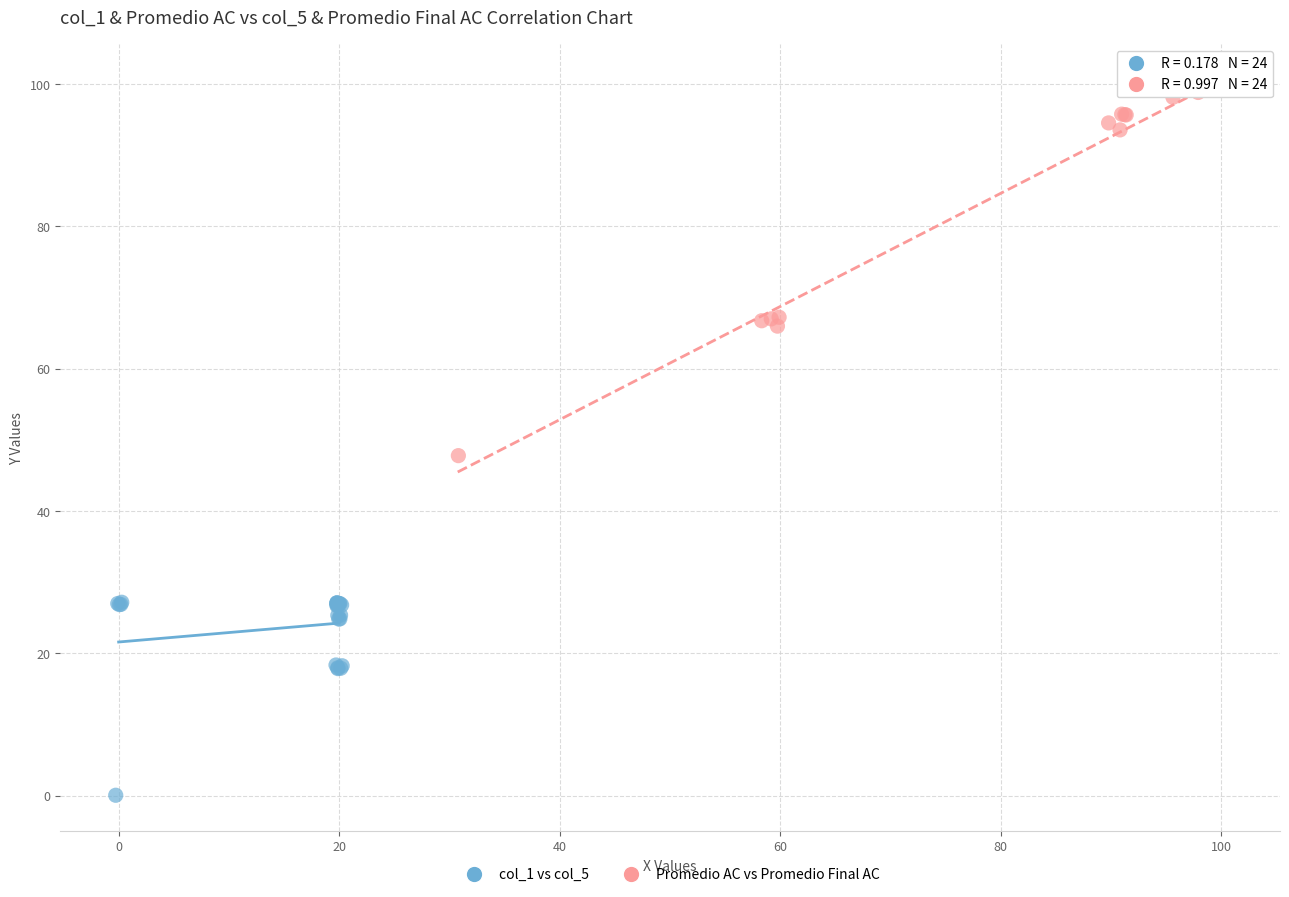

Which series contains the highest Y value?

Promedio AC vs Promedio Final AC